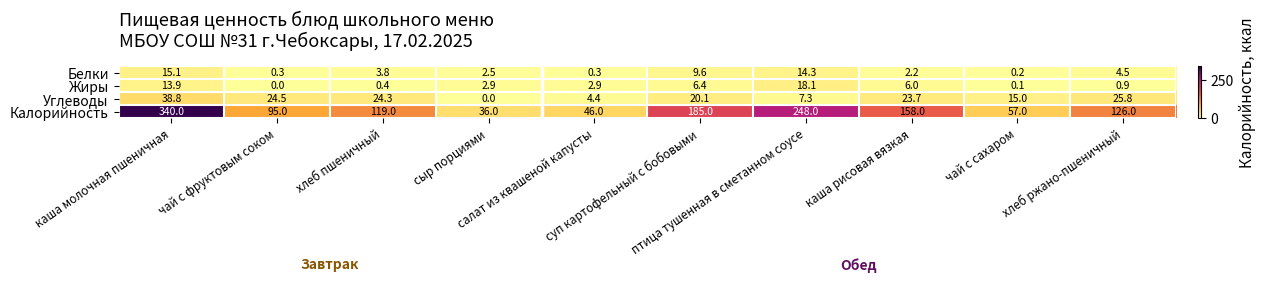

What is the maximum value shown in the chart?

340.0